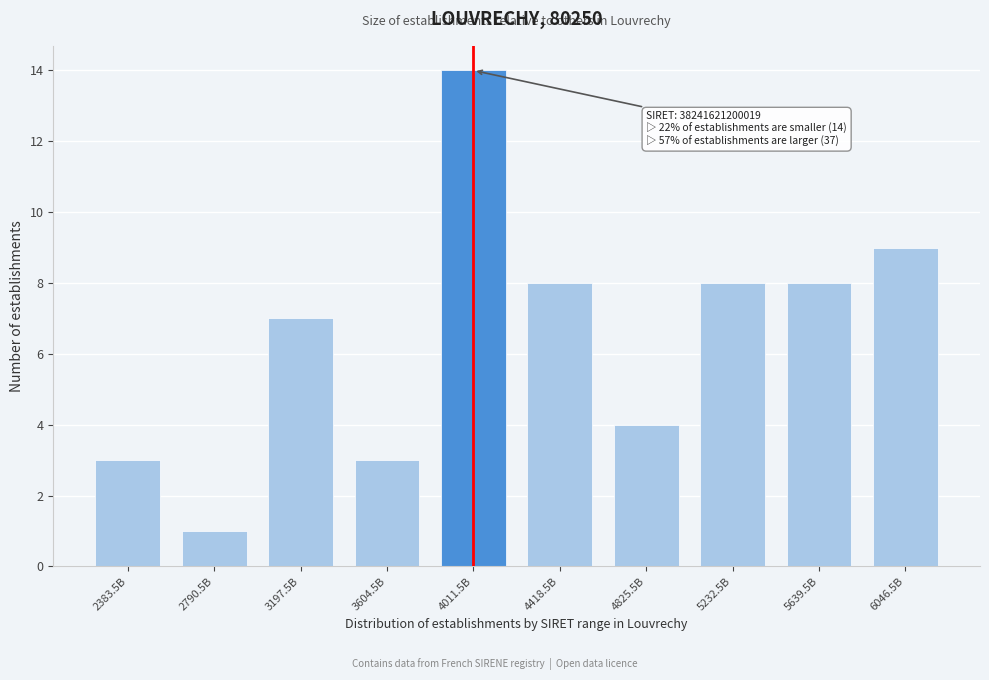

Reading left to right, transcribe all the data shown in this chart.

2383.5B=3	2790.5B=1	3197.5B=7	3604.5B=3	4011.5B=14	4418.5B=8	4825.5B=4	5232.5B=8	5639.5B=8	6046.5B=9